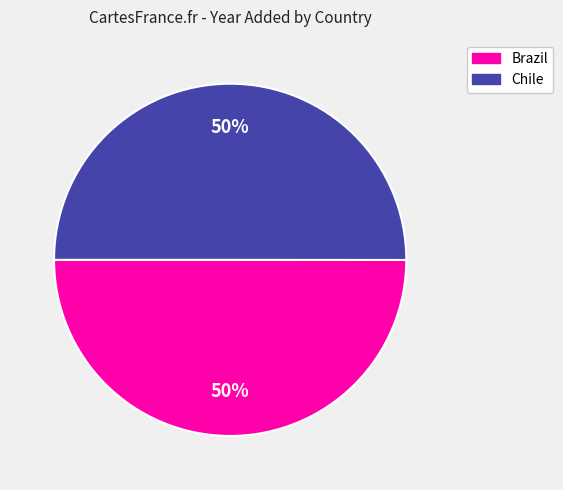

What is the ratio of the value at Brazil to the value at Chile?

1.0